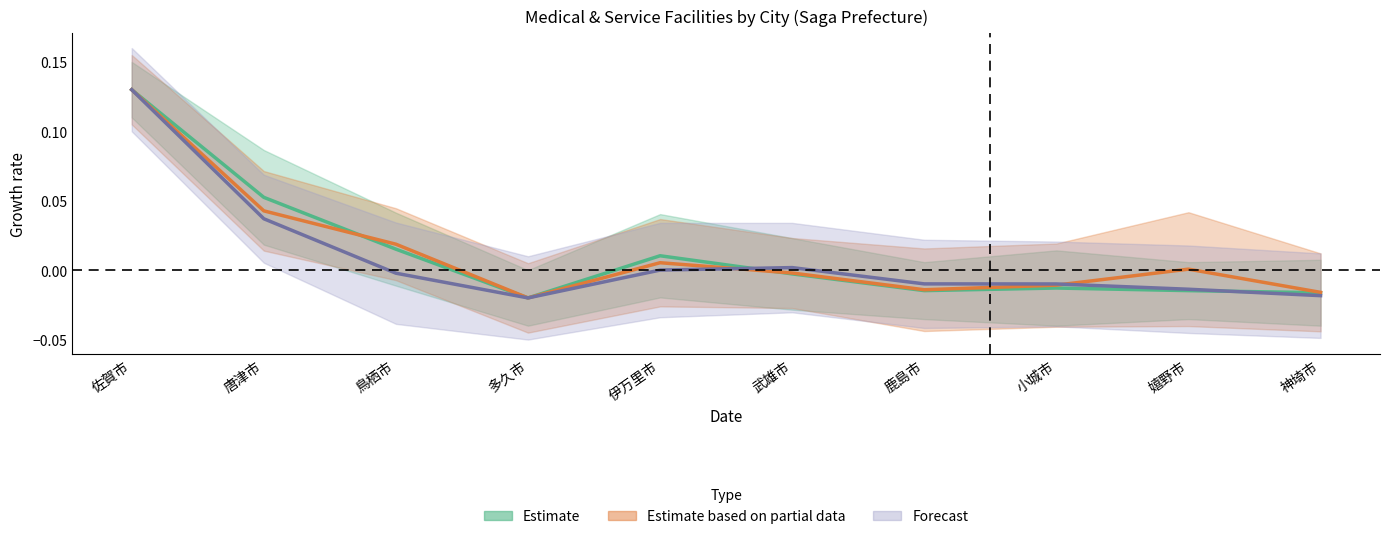

Does the chart display data point markers on the line(s)?

No